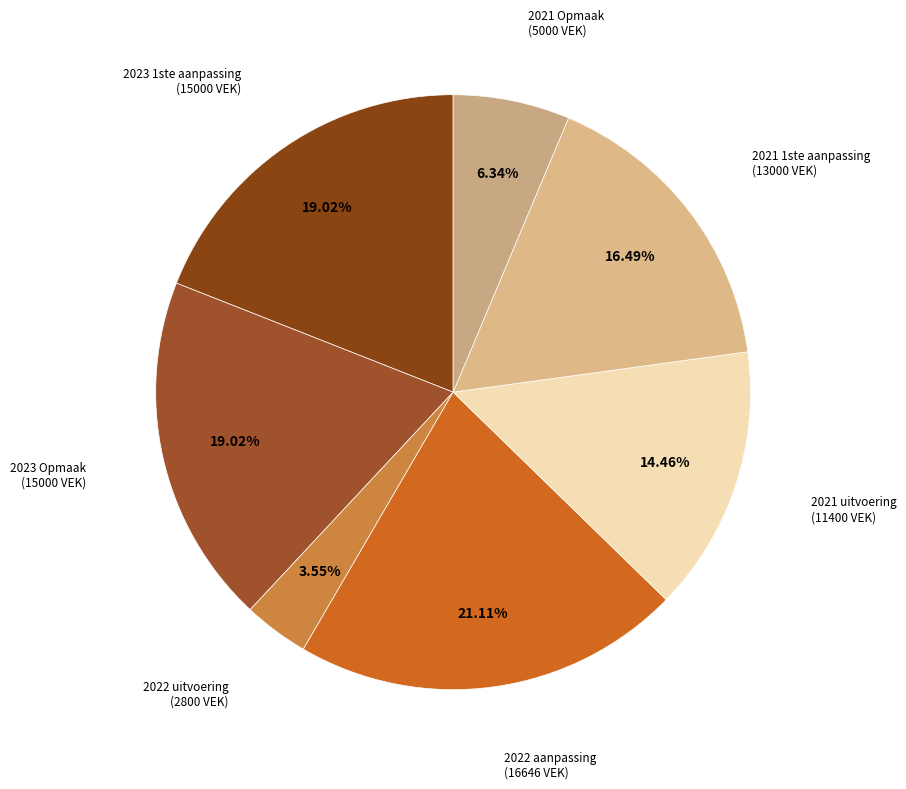

Count the number of slices in the pie.

7